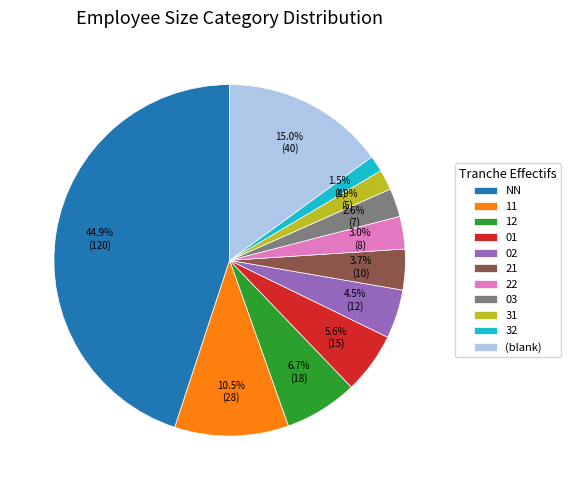

Which has a higher value, 31 or 12?

12